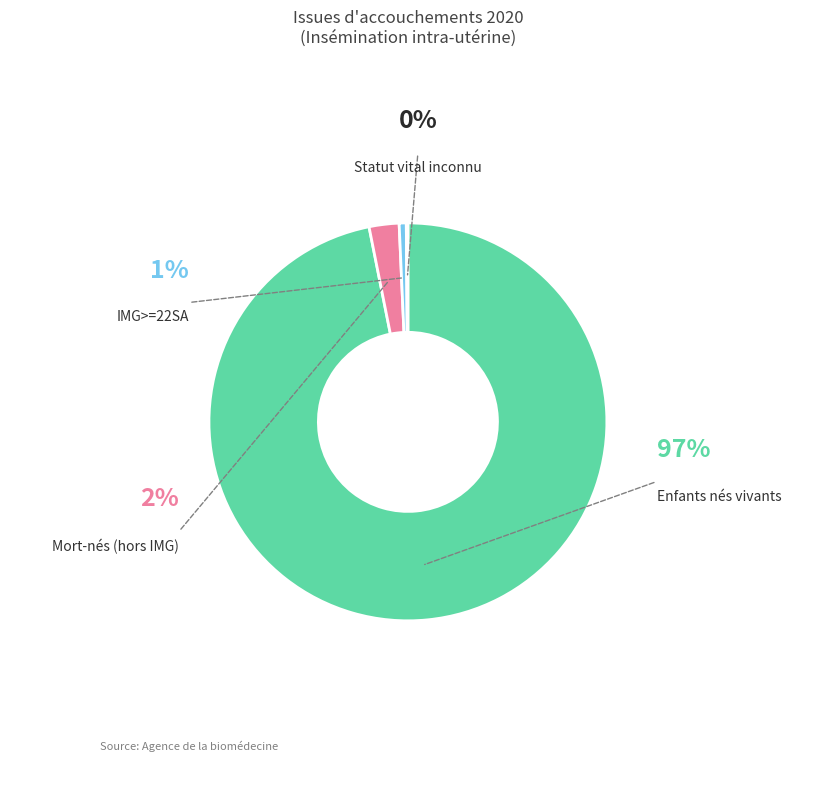

Is it true that IMG>=22SA is 1% of the pie?

True